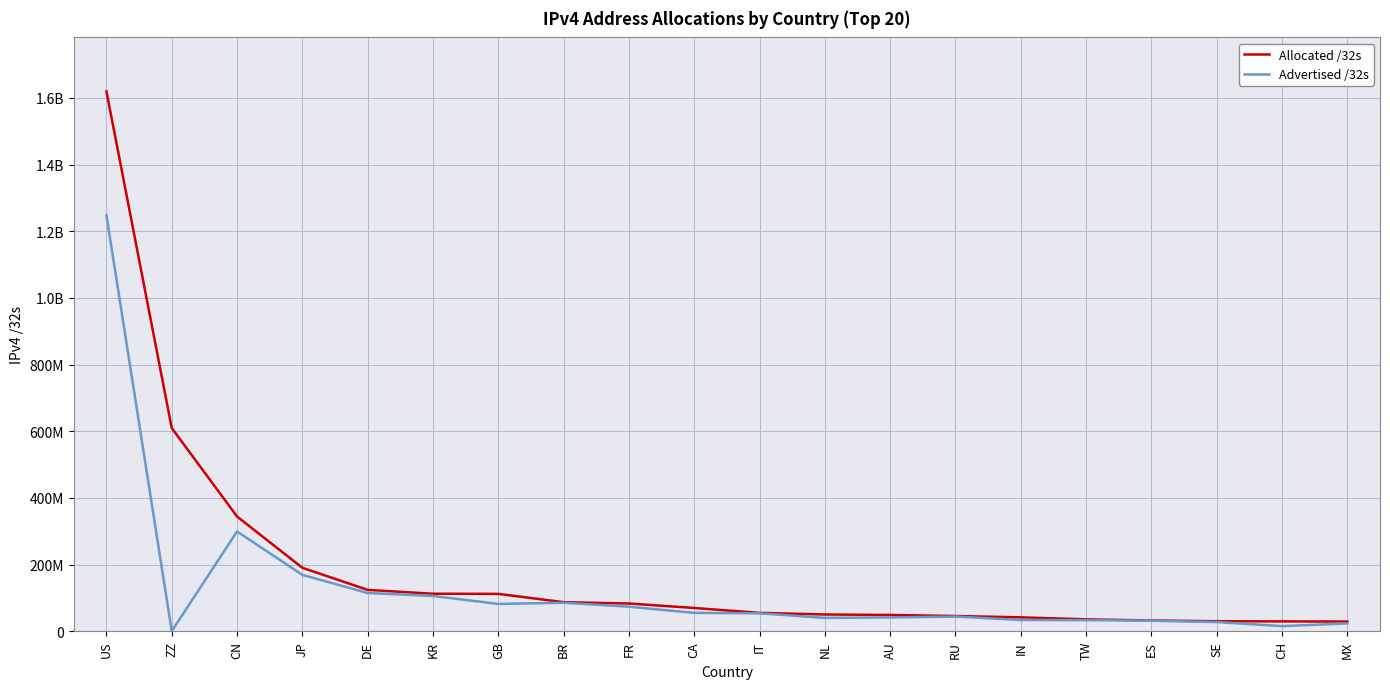

The Allocated /32s series shows 80604170 at DE. True or false?

False